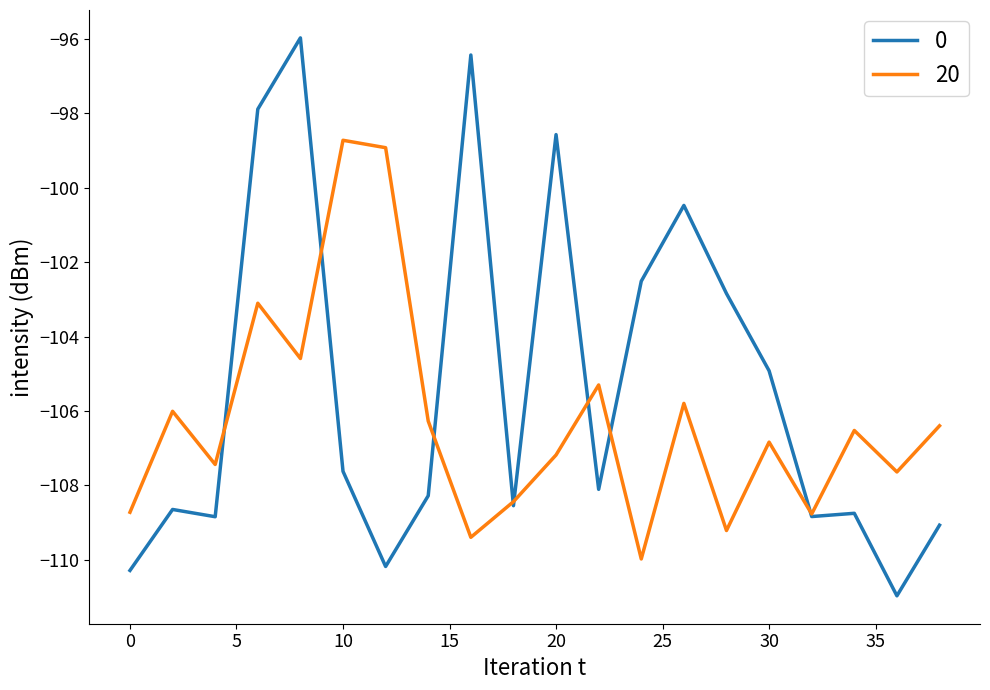

List the series in order of their peak value, lowest first.

20, 0